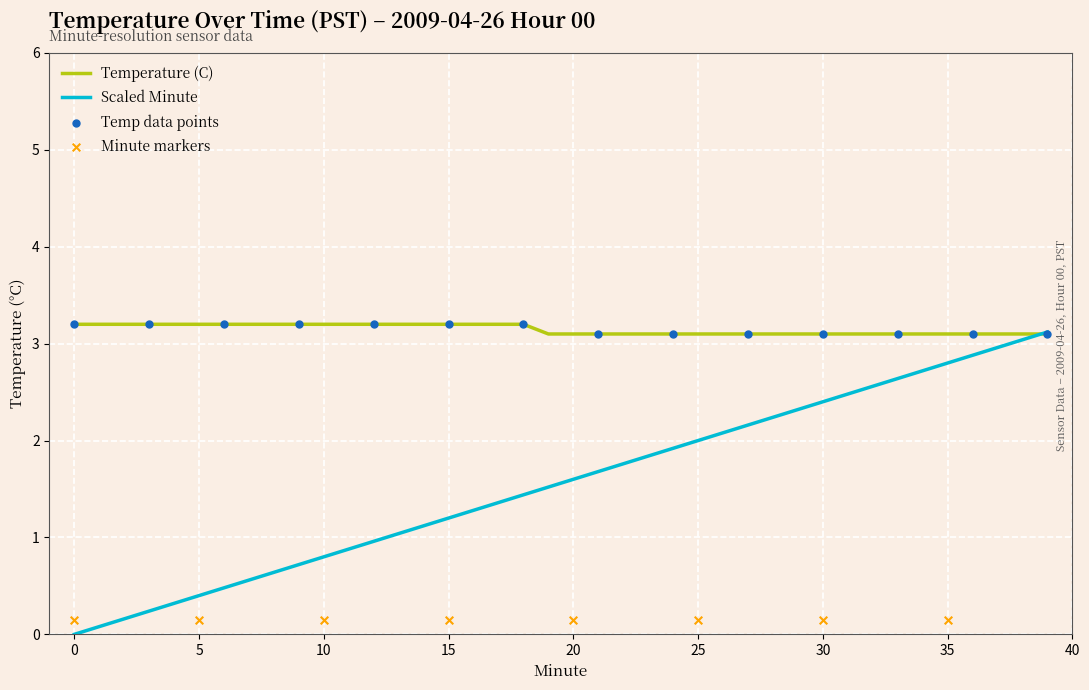

Which series contains the highest Y value?

Temperature (C)